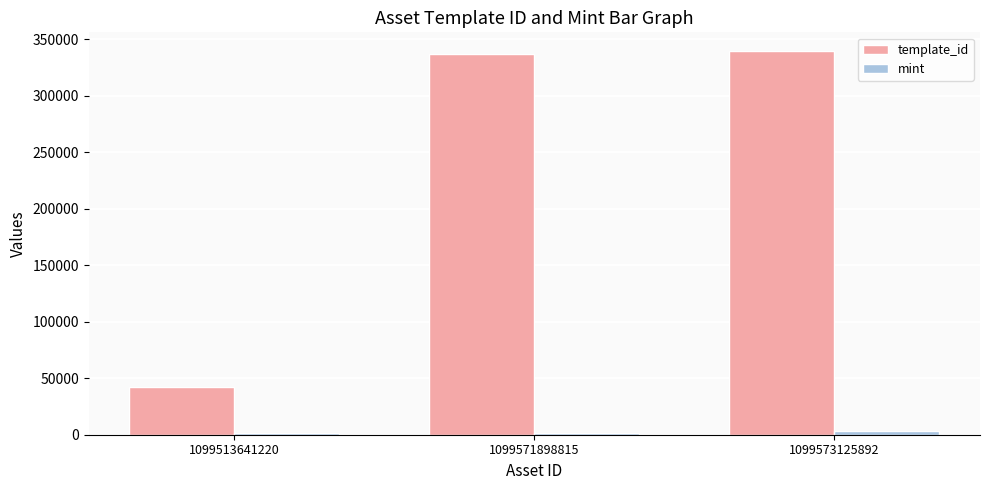

How many groups of bars are there?

3